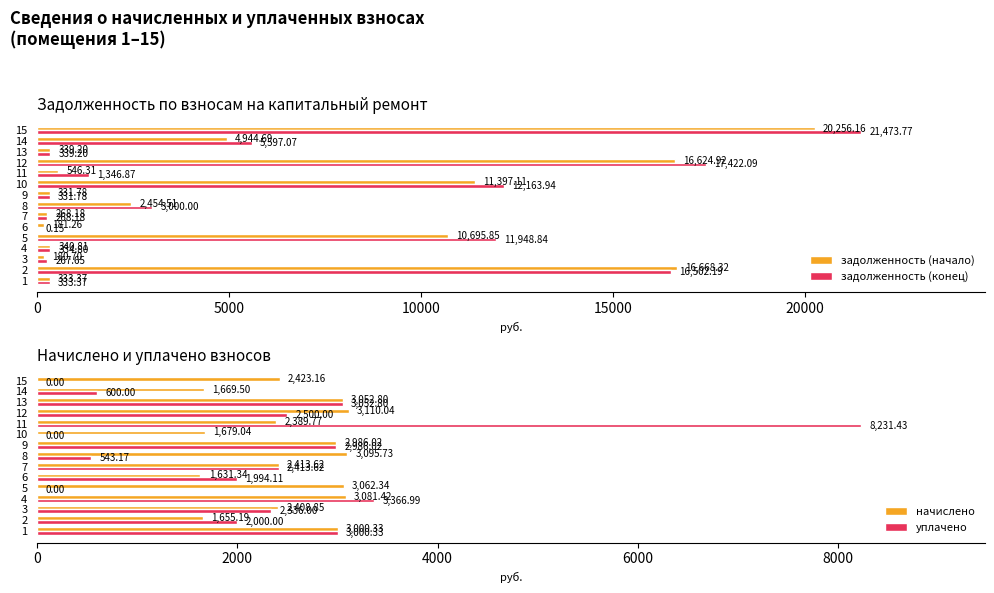

Read the уплачено value at 2.

2000.0